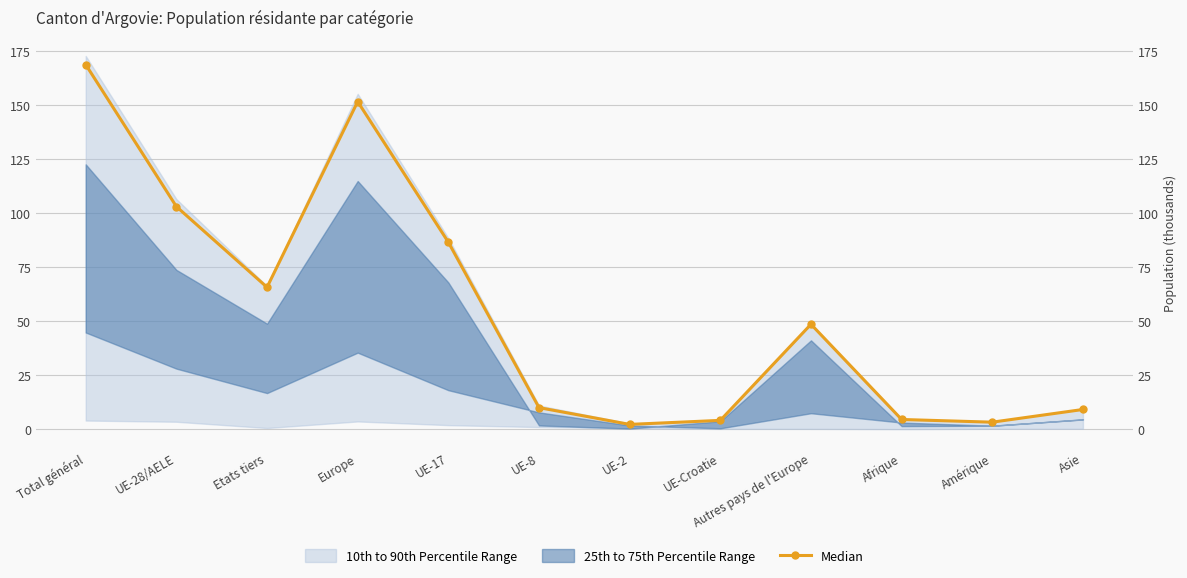

List the labels in order of value, largest first.

Total général, Europe, UE-28/AELE, UE-17, Etats tiers, Autres pays de l'Europe, UE-8, Asie, Afrique, UE-Croatie, Amérique, UE-2